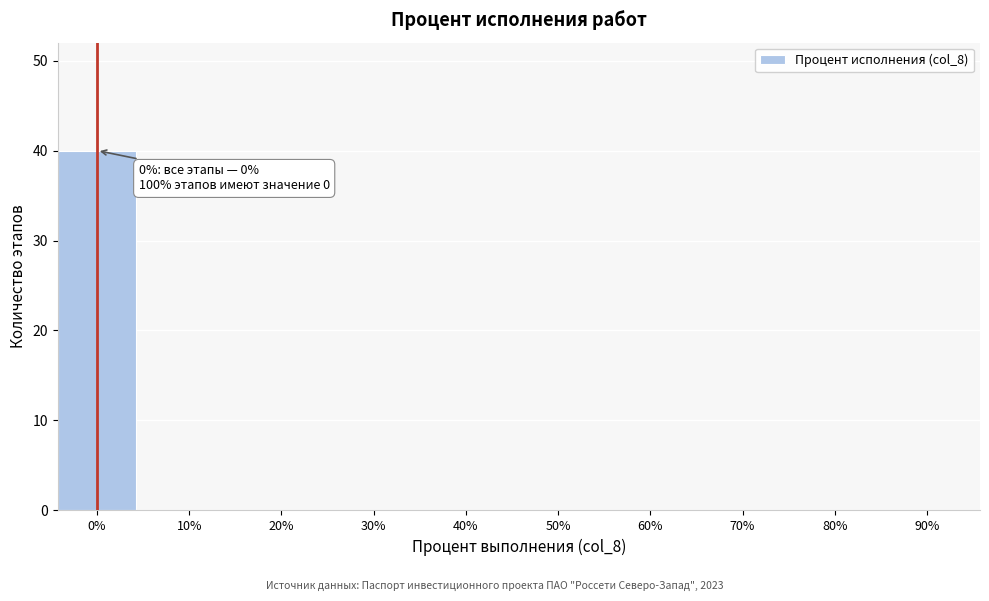

Reading right to left, transcribe all the data shown in this chart.

90%=0	80%=0	70%=0	60%=0	50%=0	40%=0	30%=0	20%=0	10%=0	0%=40